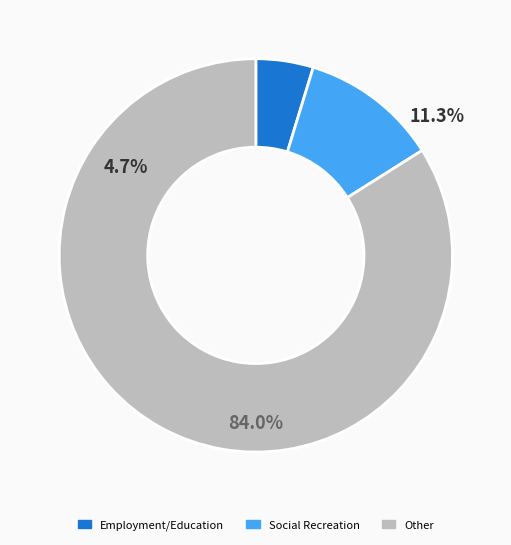

Does any single category account for the majority?

Yes